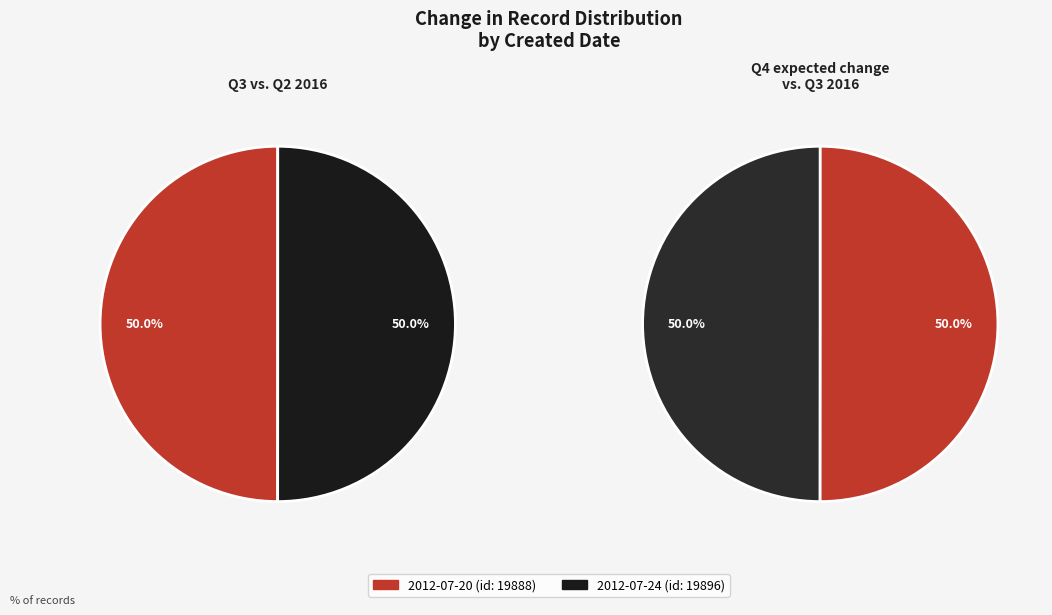

The 2012-07-24 slice represents 50% of the pie. True or false?

True